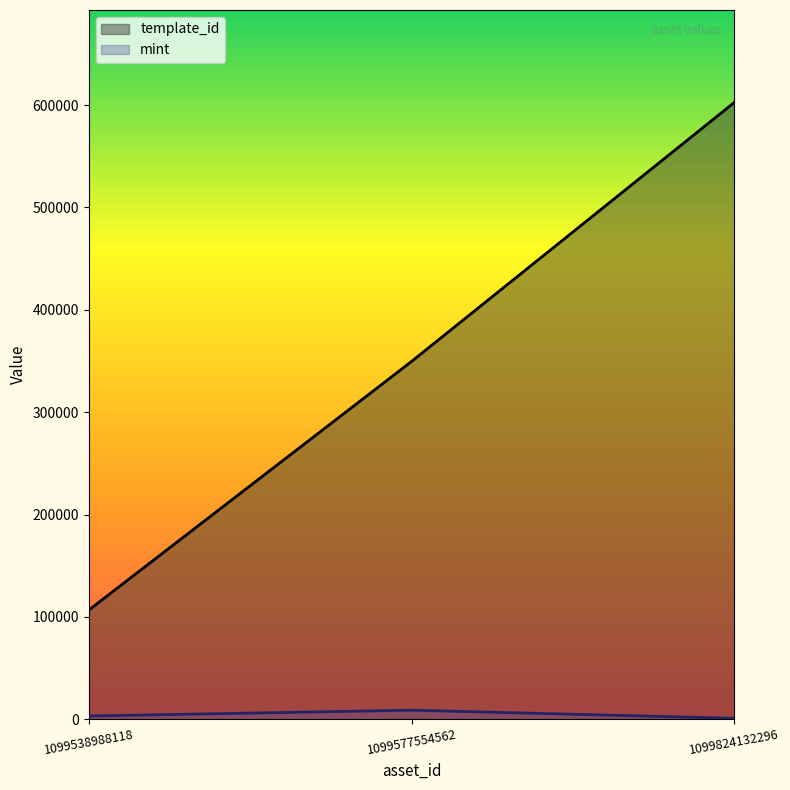

The template_id series shows 106640 at 1099538988118. True or false?

True